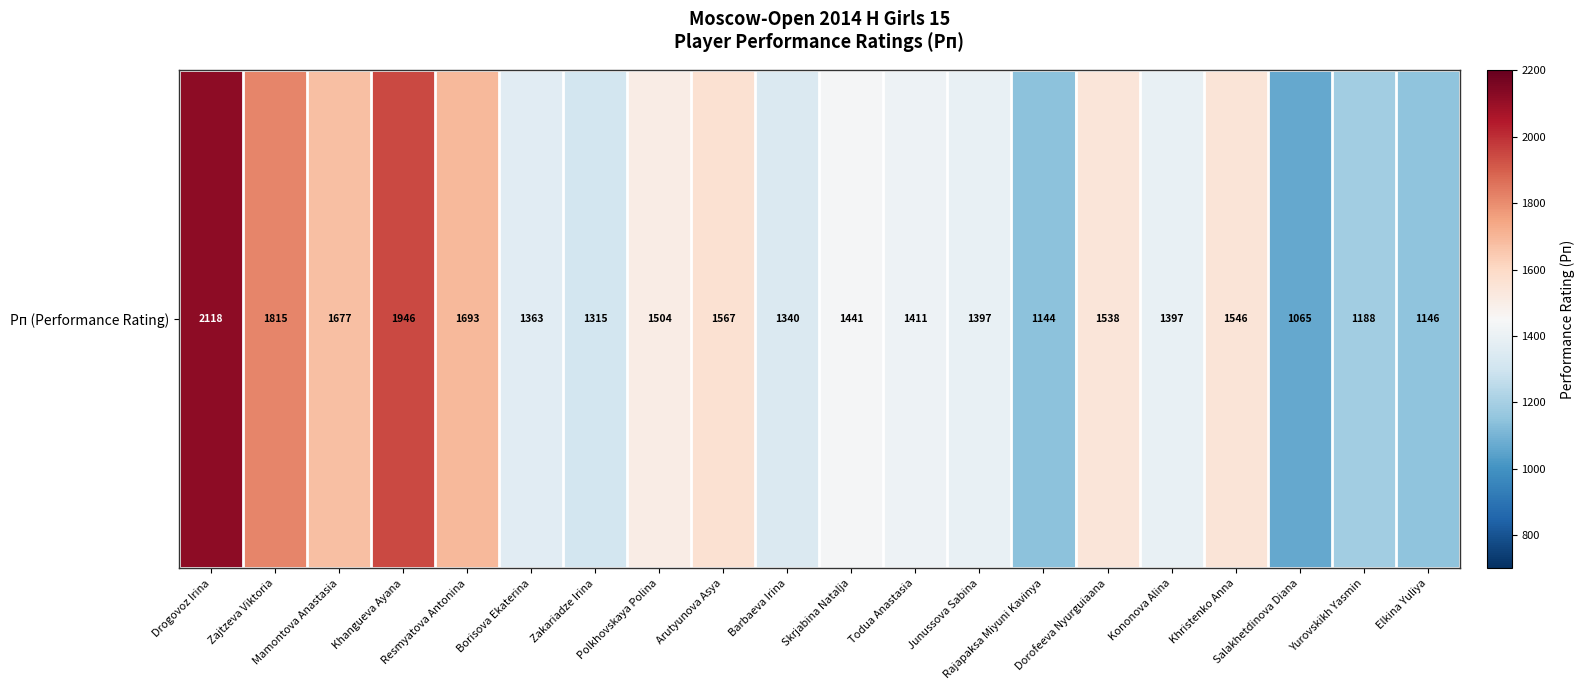

What is the change in value from Mamontova Anastasia to Todua Anastasia?

-266